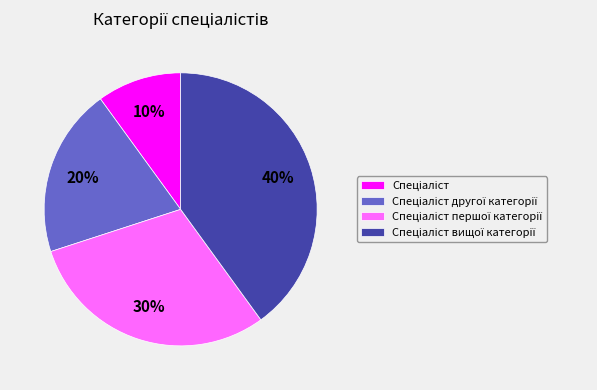

Is there a majority slice in this chart?

No